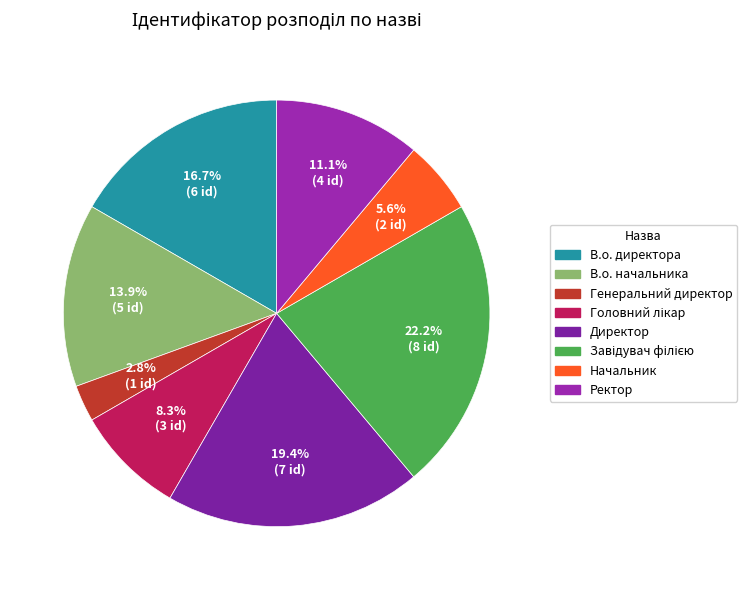

To the nearest percent, what is the average slice percentage?

12%